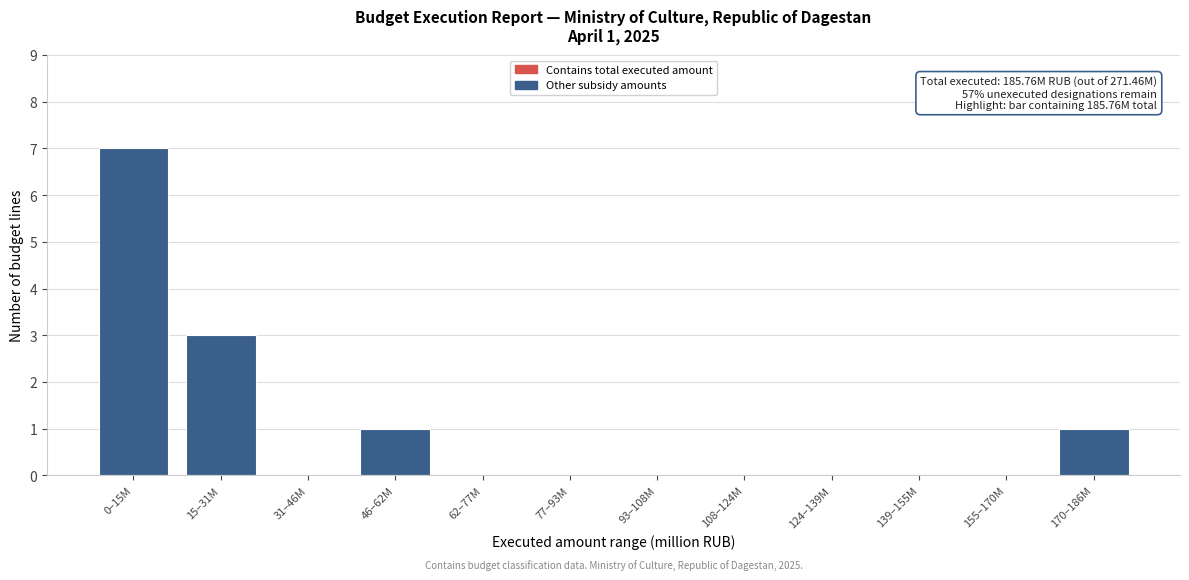

Reading left to right, what are all the values shown in this chart?

0–15M=7	15–31M=3	31–46M=0	46–62M=1	62–77M=0	77–93M=0	93–108M=0	108–124M=0	124–139M=0	139–155M=0	155–170M=0	170–186M=1